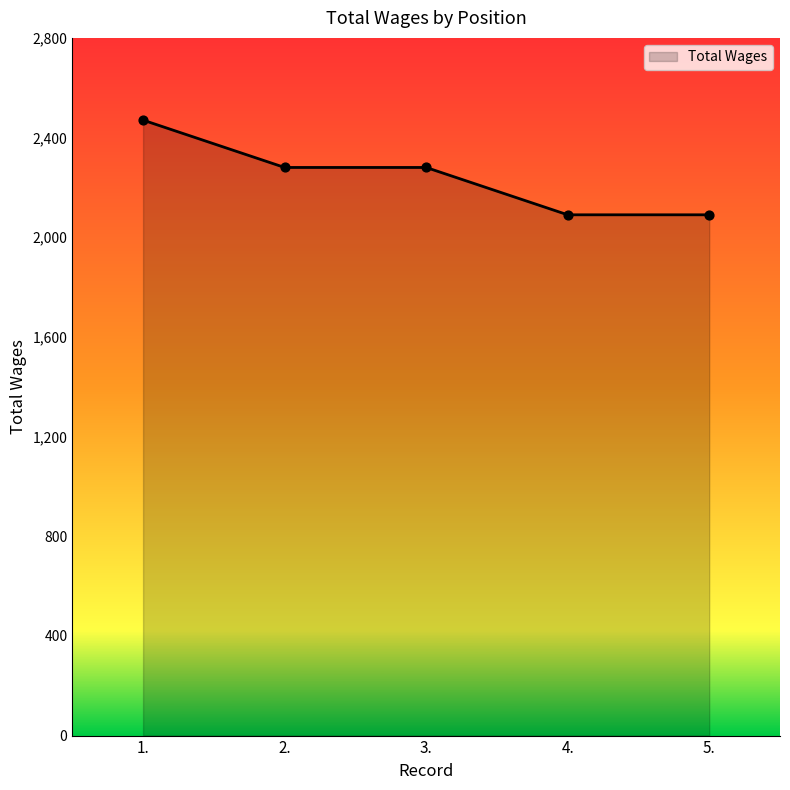

Approximately how many times larger is the value at 4. compared to 2.?

0.9